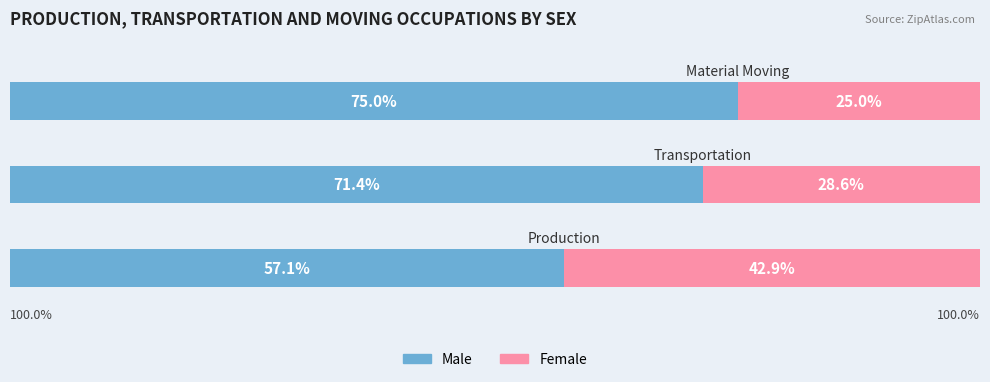

What is the difference between the maximum and minimum values in the Female series?

17.9